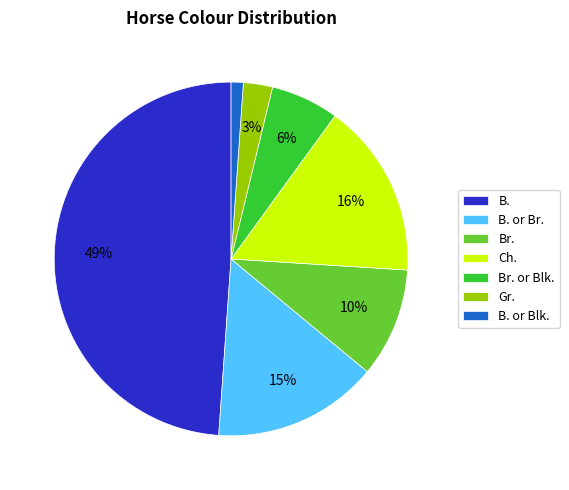

To the nearest percent, what is the difference between the largest and smallest slice percentages?

48%